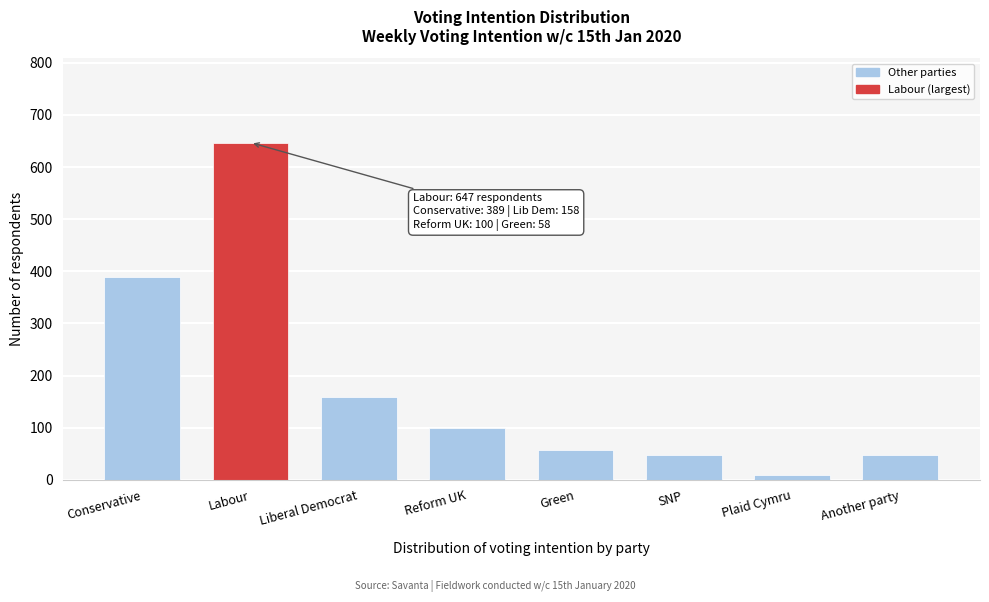

True or false: the data shows 1133 at Labour.

False